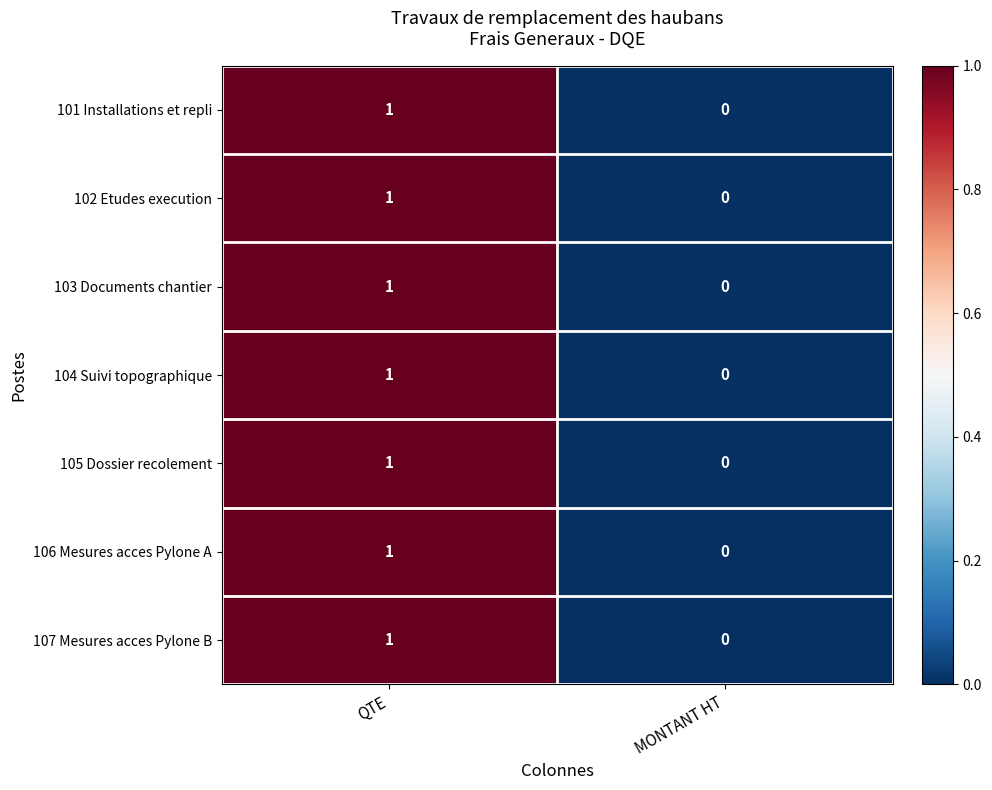

How many series are shown in this chart?

7